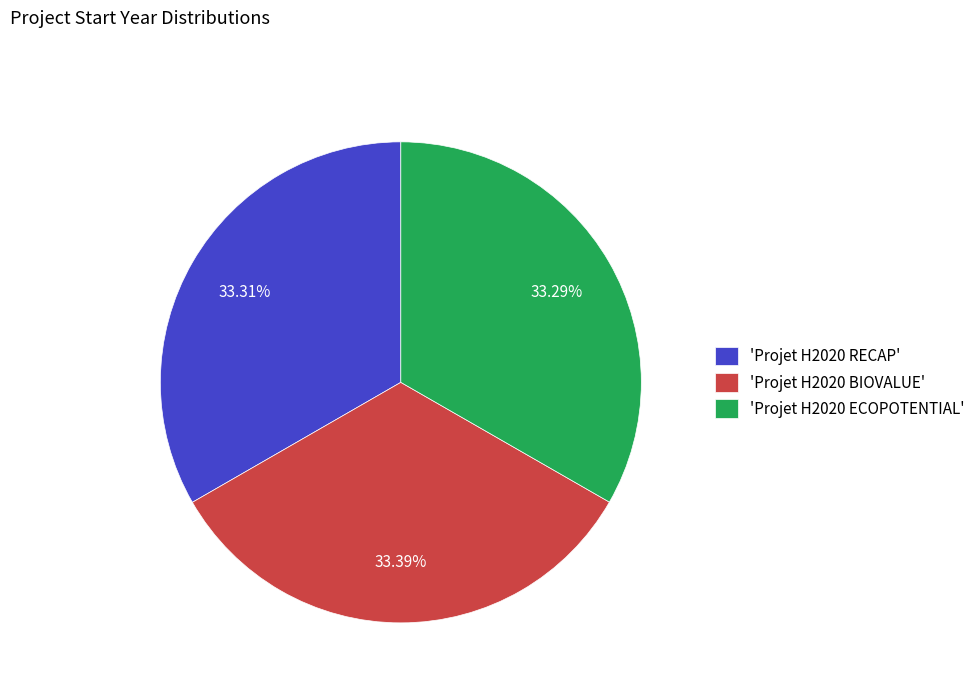

How many slices are in this pie chart?

3